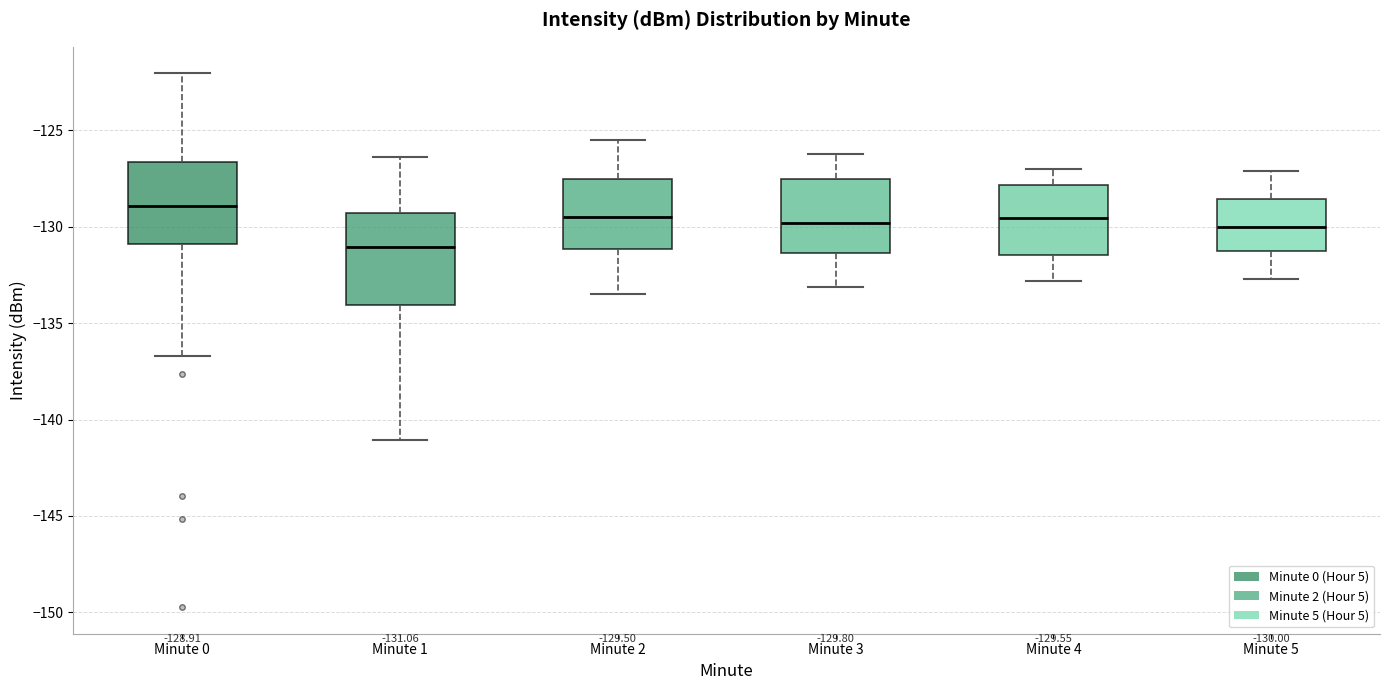

Which box's median line is the highest?

Minute 0